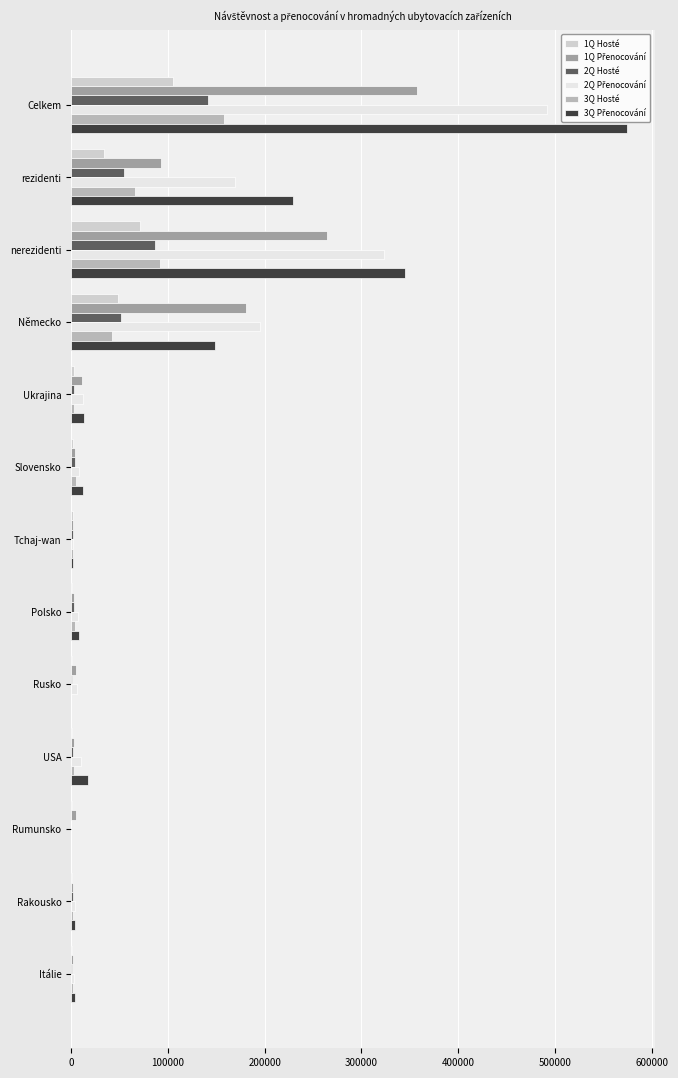

How many distinct data groups are displayed?

6